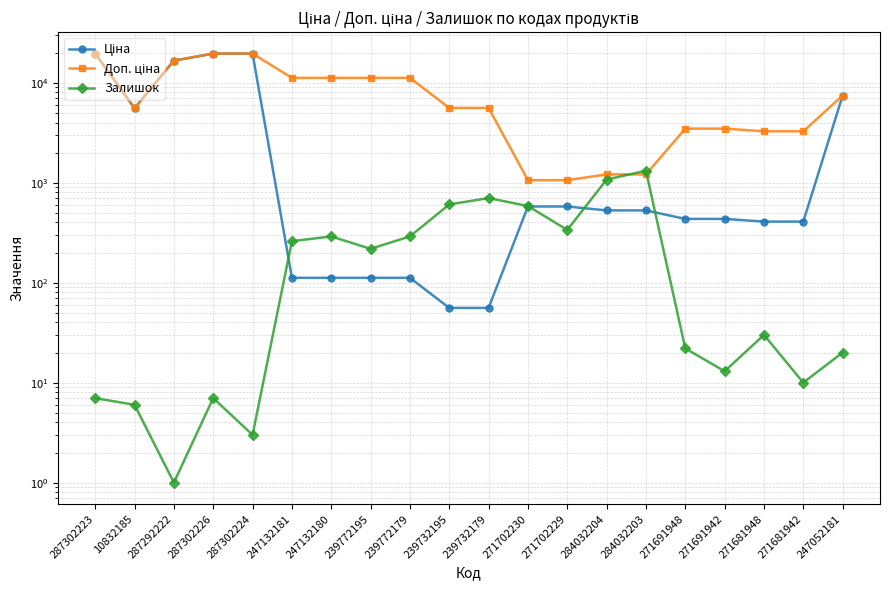

At 287302226, list the series in order from largest to smallest.

Ціна, Доп. ціна, Залишок